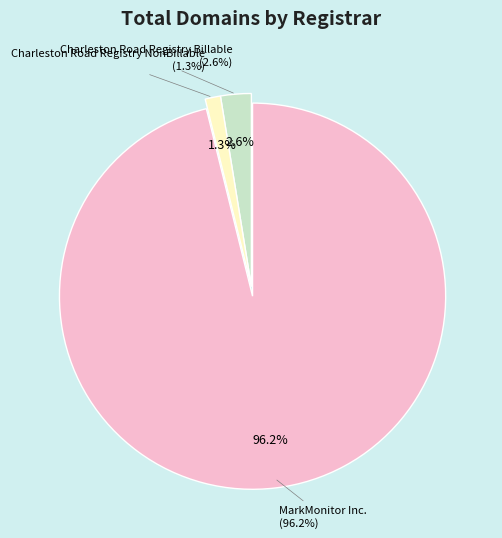

Combined, do MarkMonitor Inc. and Charleston Road Registry Billable account for over 50%?

Yes